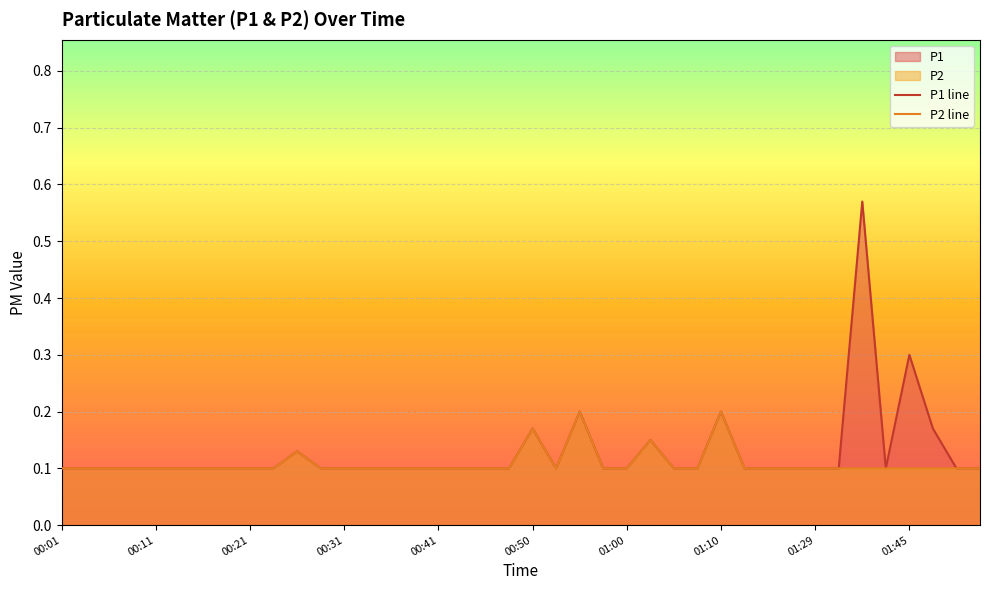

How many lines are shown in the chart?

2